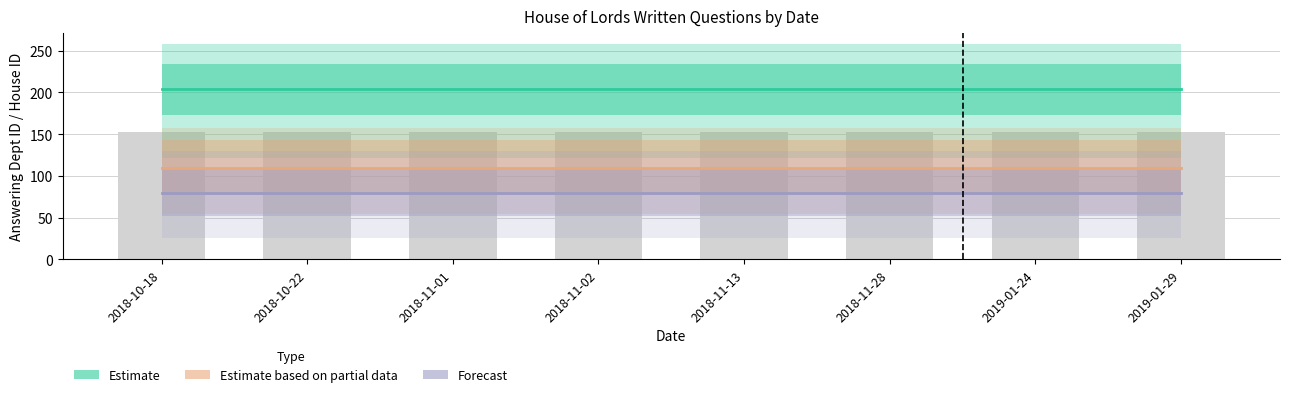

Between 2018-10-22 and 2018-10-18, which is larger?

2018-10-22